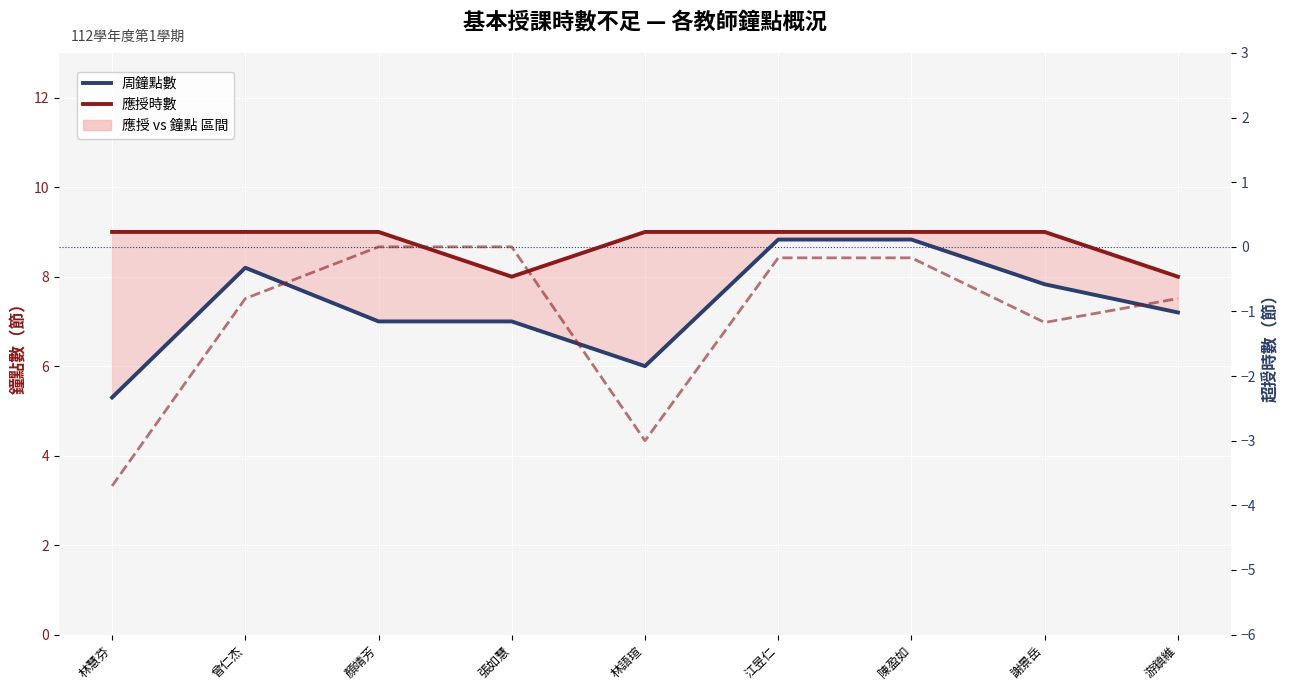

Where is 超授時數(差) nearest to the value -1?

謝景岳